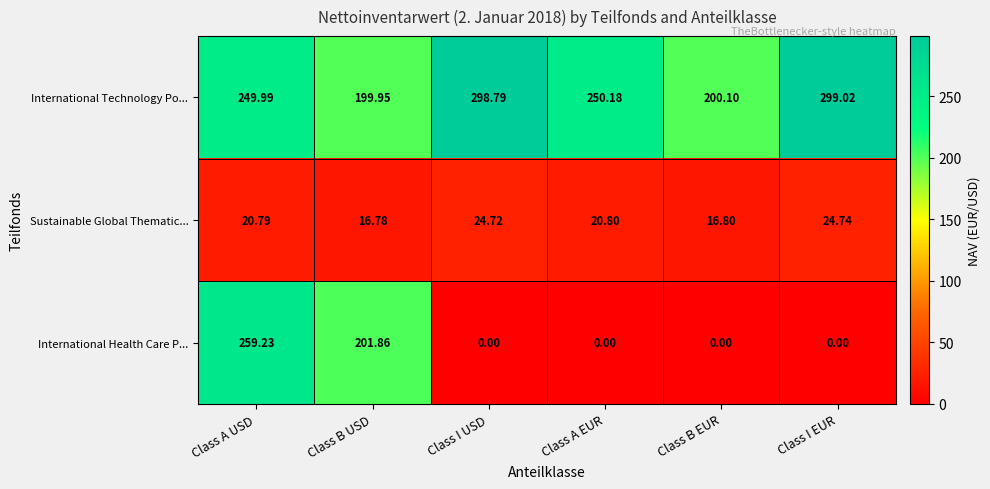

Which category has the highest value across all series?

Class I EUR